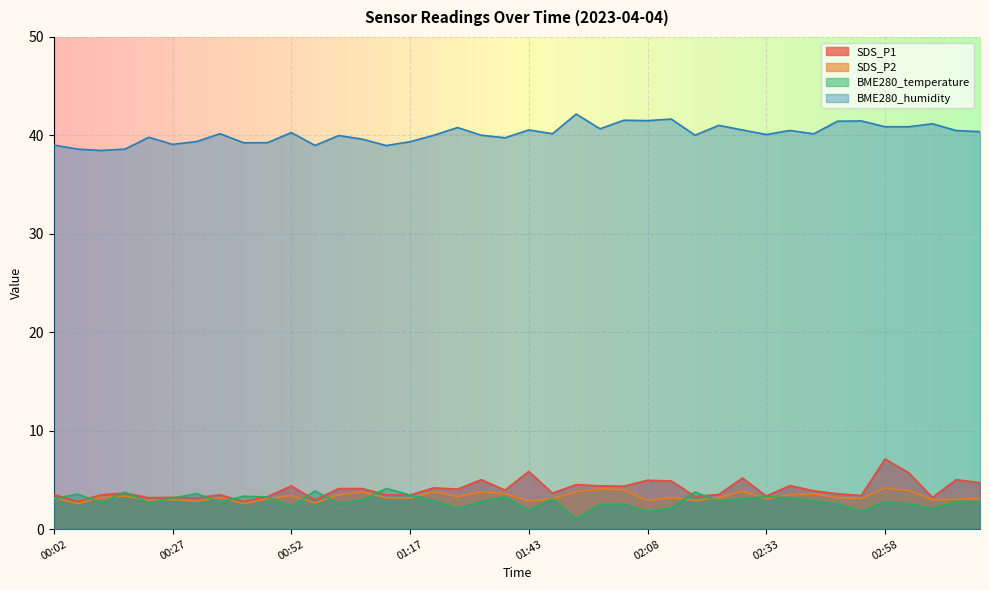

What are all the series names shown in the legend?

SDS_P1, SDS_P2, BME280_temperature, BME280_humidity